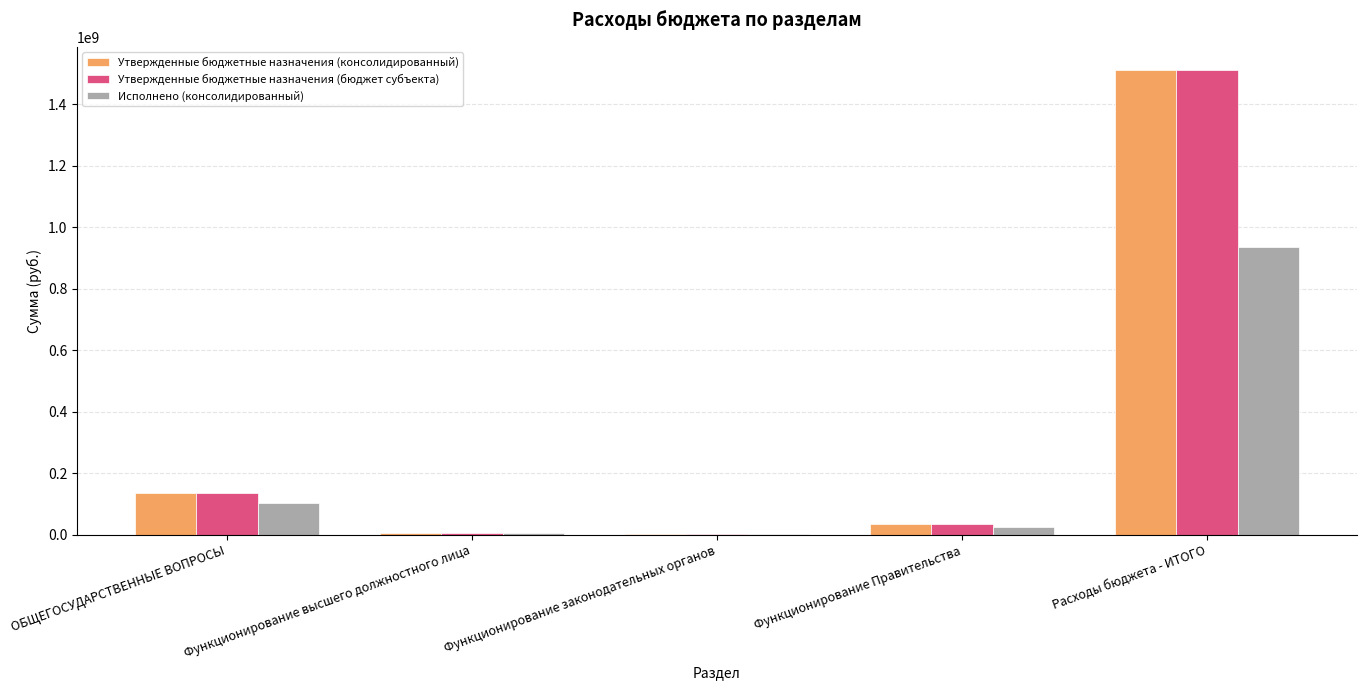

What is the maximum value for Утвержденные бюджетные назначения (бюджет субъекта)?

1510915188.8